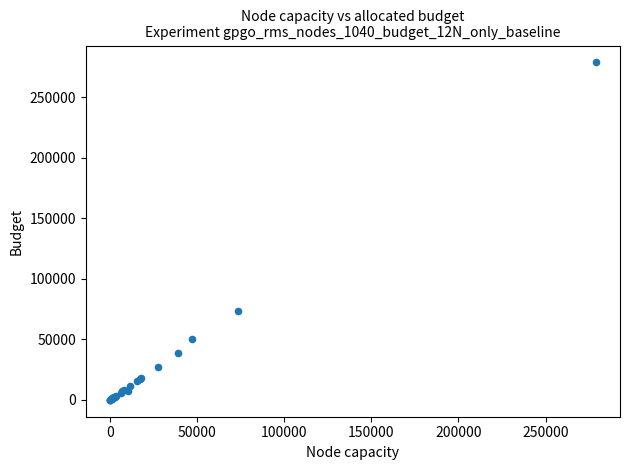

What Y value in the scatter plot is closest to 139400?

73188